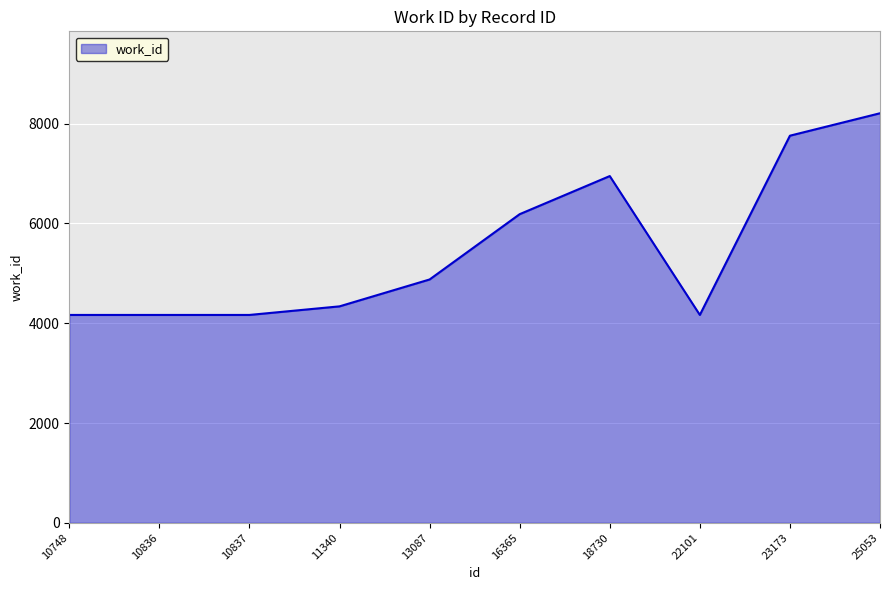

Which has a higher value, 16365 or 11340?

16365